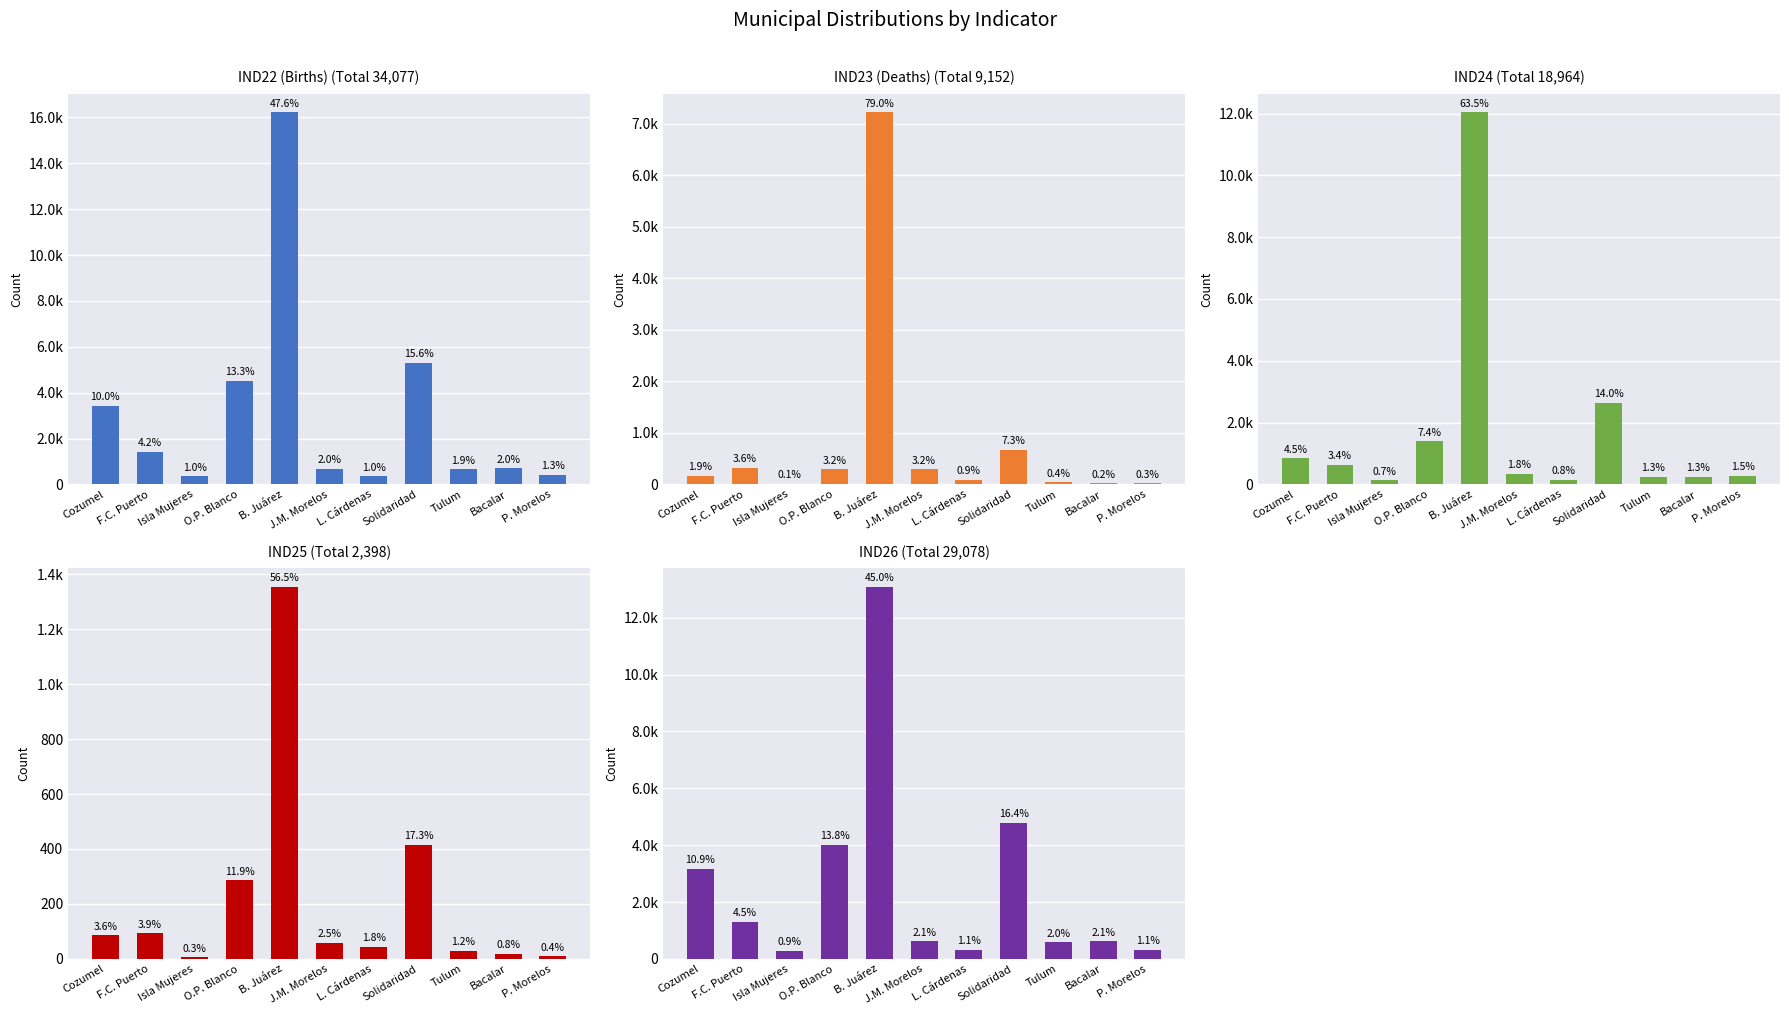

Where is IND26 nearest to the value 6679?

Solidaridad